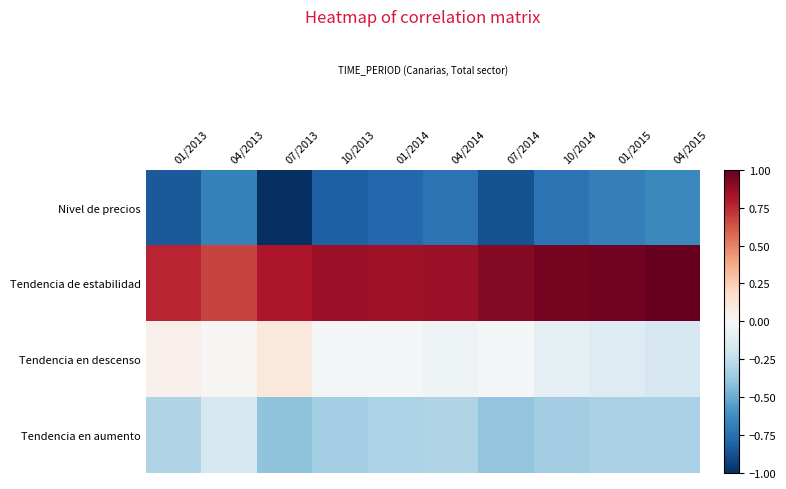

What is the smallest value displayed?

-1.0